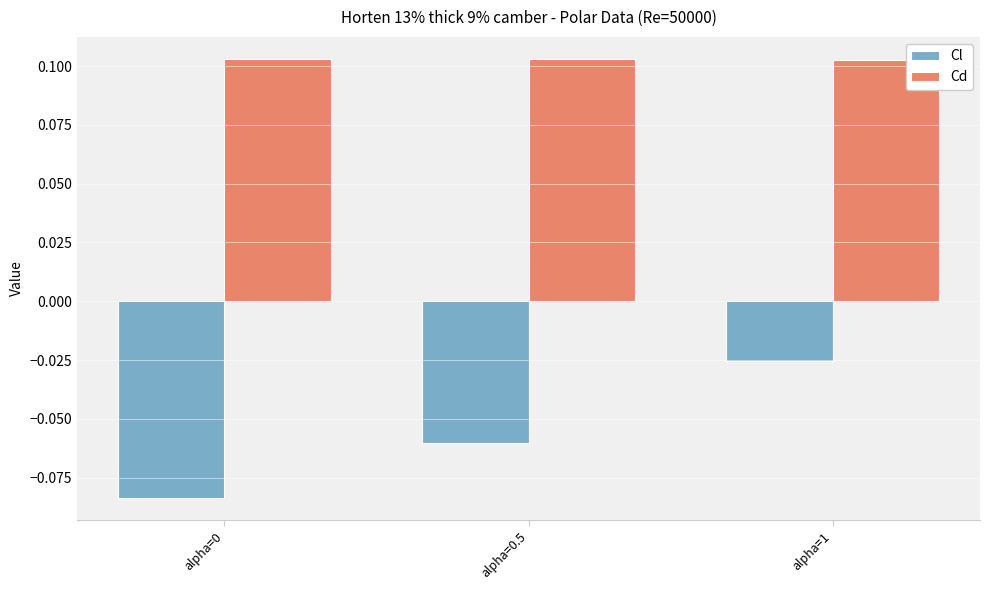

The Cl series shows -0.0 at alpha=0. True or false?

False